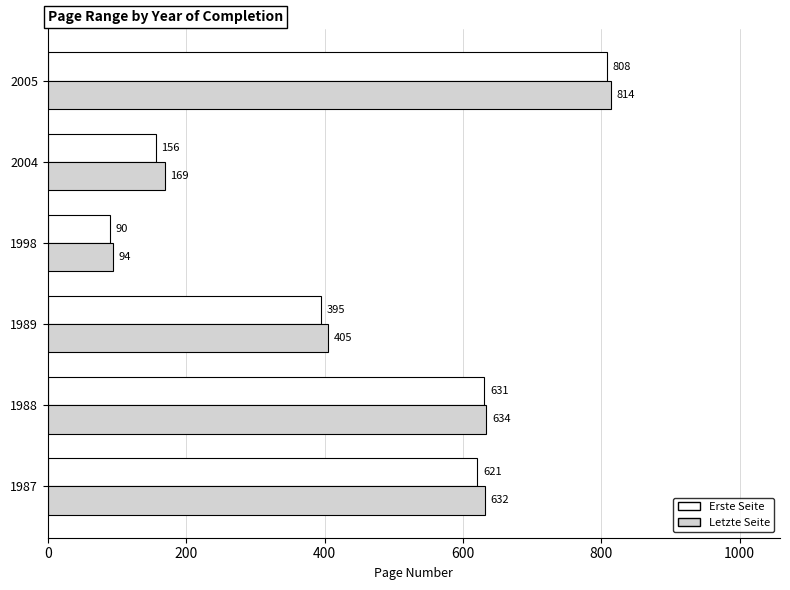

At which label is Letzte Seite closest to 454?

1989